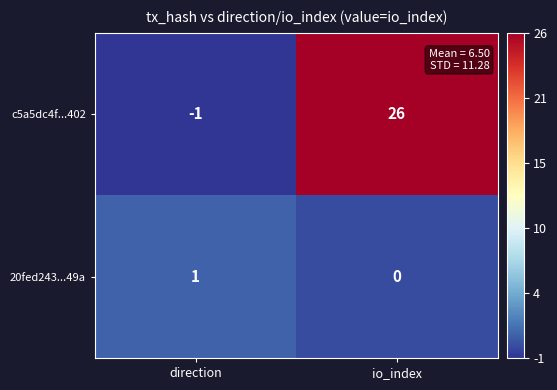

What is the difference between the maximum and minimum values in the c5a5dc4f...402 series?

27